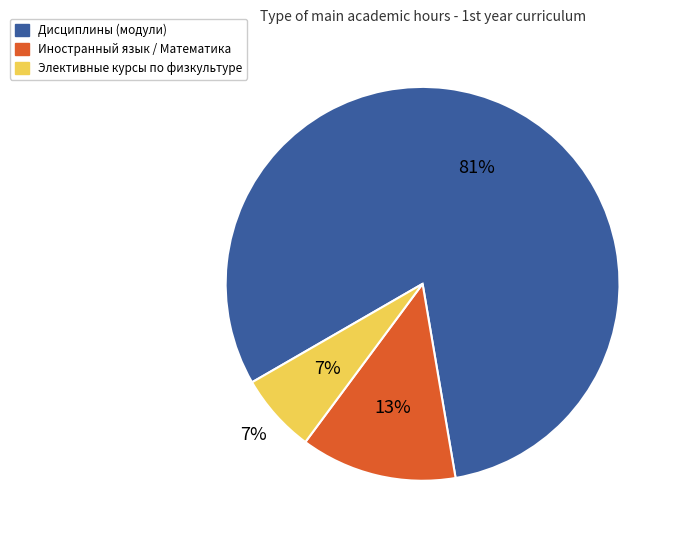

To the nearest percent, what is the combined percentage of Дисциплины (модули) and Элективные курсы по физической культуре?

87%